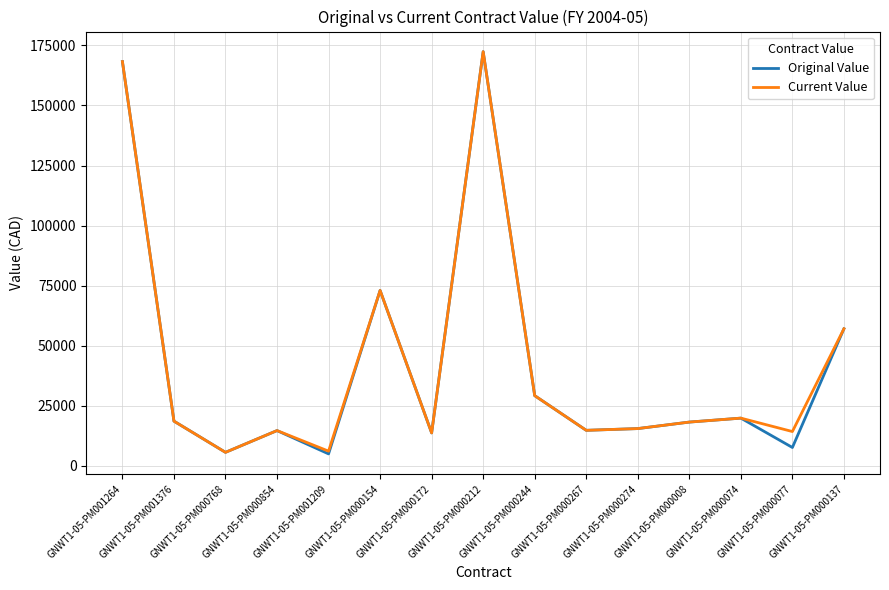

What is the maximum value shown in the chart?

172374.0